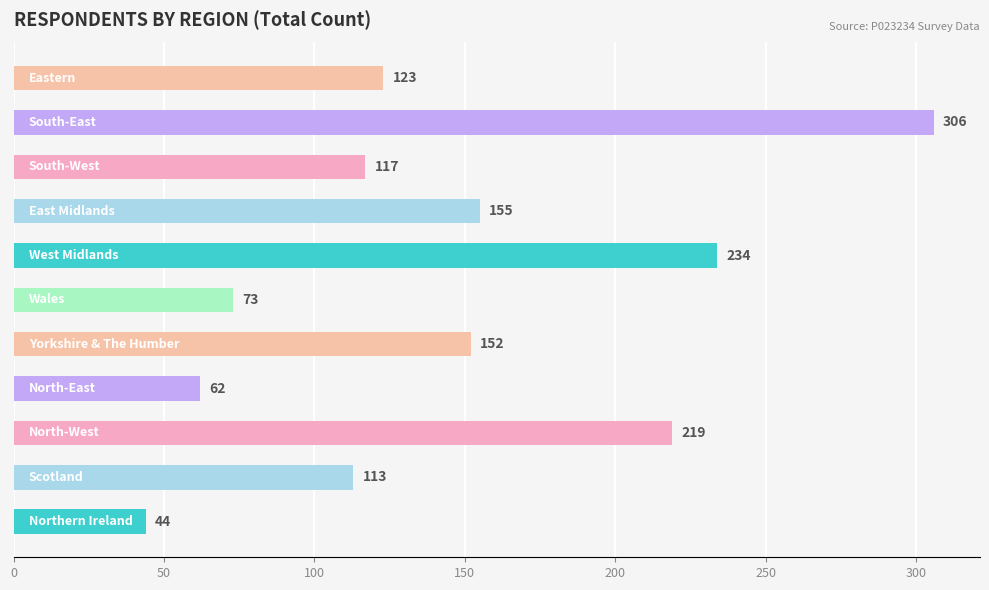

How many bars are there in total?

11